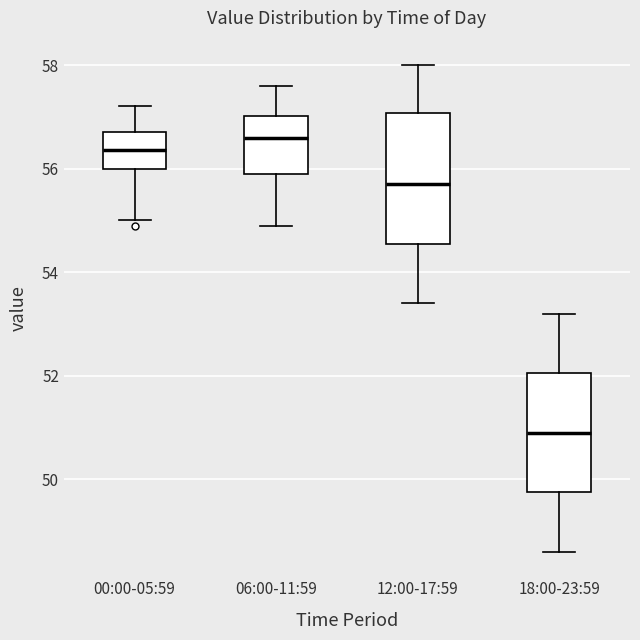

Reading left to right, read every box against the y-axis: the position of its median line, the range the box covers, and the ends of its whiskers. The values are not printed on the chart, so give them approximately, as read against the axis.

00:00-05:59: median 56.4, box 56.0 to 56.8, whiskers 55.0 to 57.2
06:00-11:59: median 56.6, box 56.0 to 57.0, whiskers 55.0 to 57.6
12:00-17:59: median 55.8, box 54.6 to 57.0, whiskers 53.4 to 58.0
18:00-23:59: median 51.0, box 49.8 to 52.0, whiskers 48.6 to 53.2